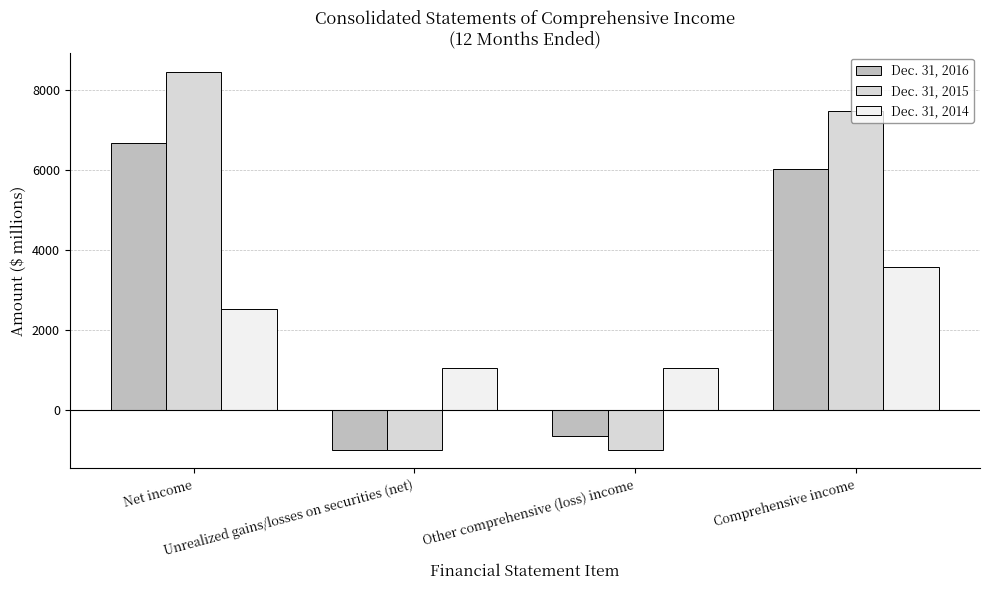

At which category is the sum across all series the highest?

Net income